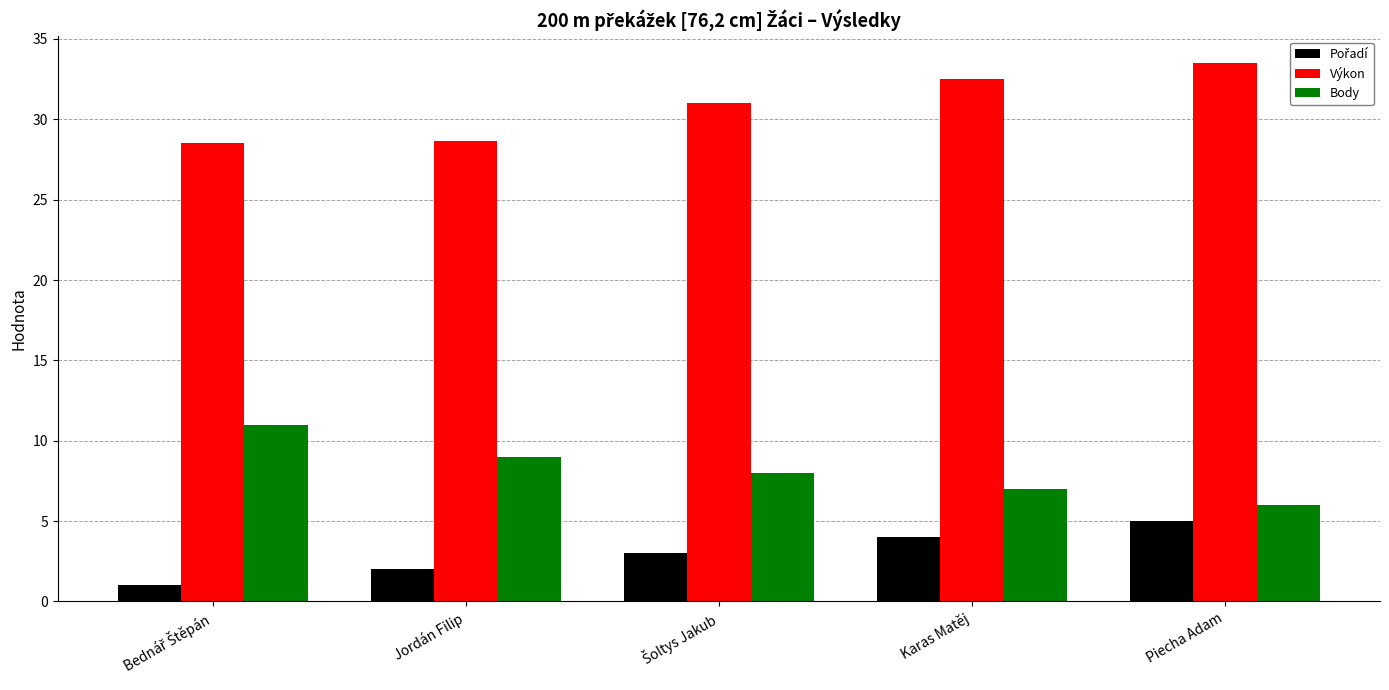

What is the label of the 5th bar from the left?

Piecha Adam